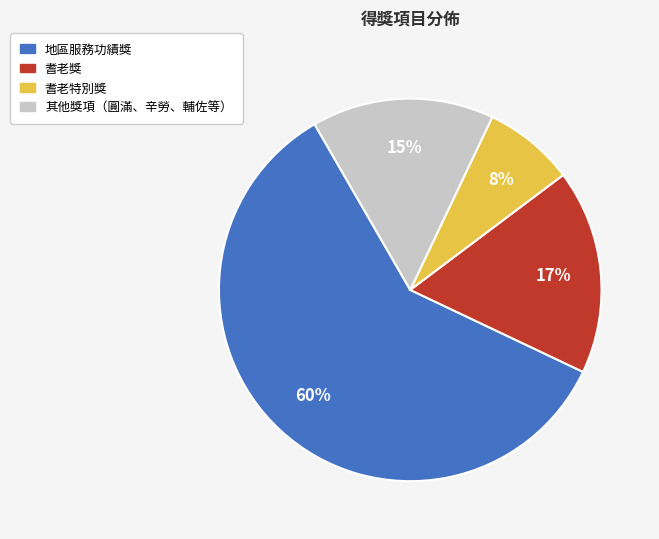

Does any single category account for the majority?

Yes